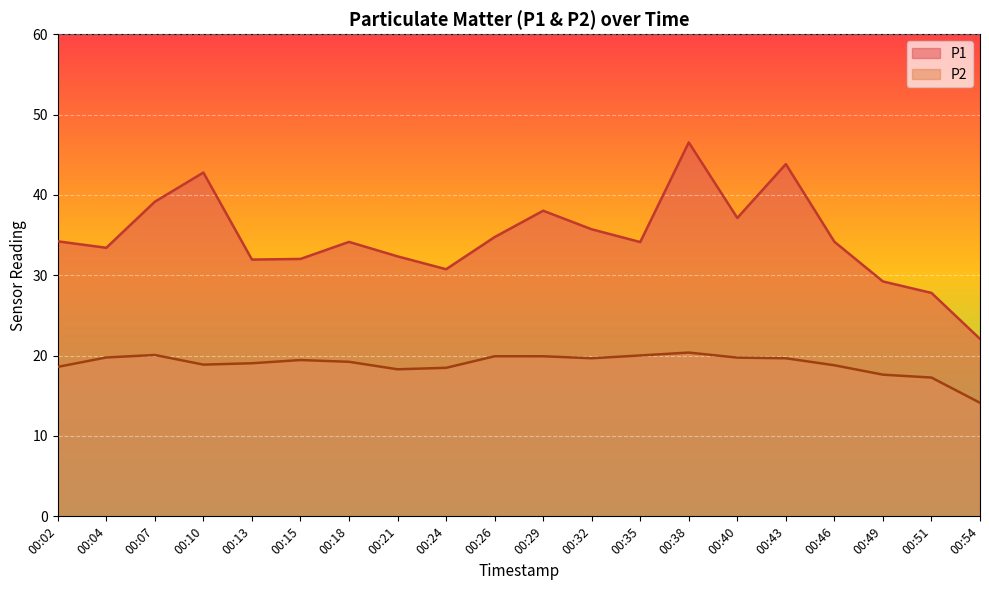

At which category does the chart reach its peak across all series?

00:38